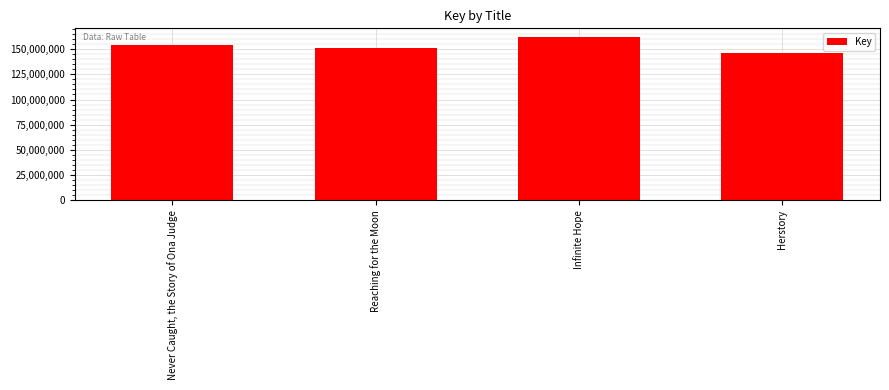

Approximately how many times larger is the value at Reaching for the Moon compared to Herstory?

1.0